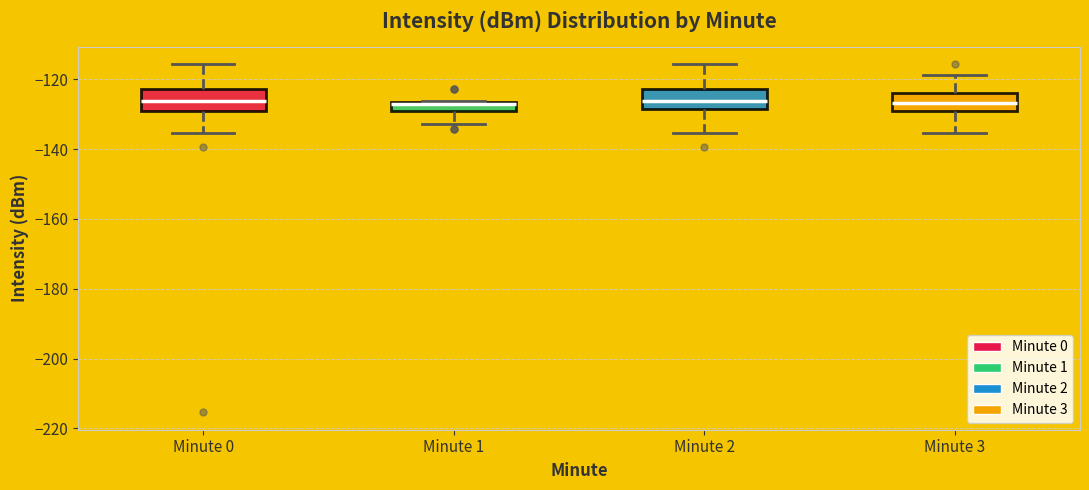

Where does the upper whisker of the box for Minute 0 end on the y-axis? The values are not printed on the chart, so give them approximately, as read against the axis.

-116